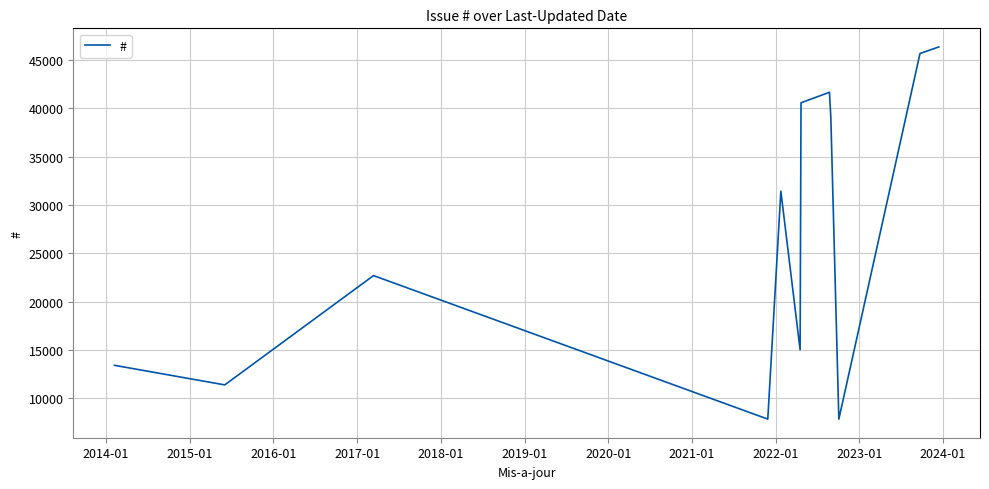

What is the greatest value displayed?

46341